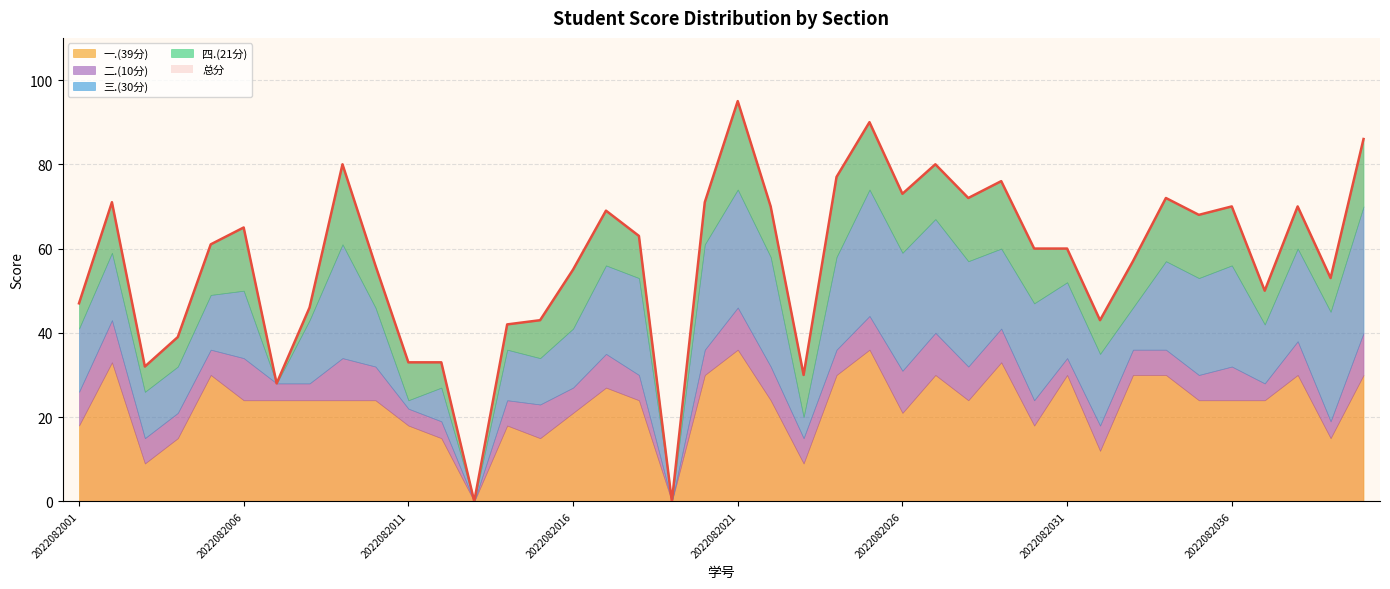

Where is the first local minimum for 三.(30分)?

2022082007